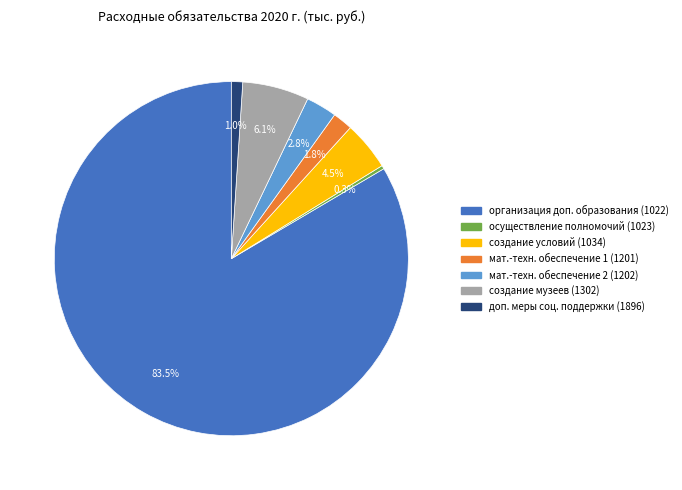

Is there a majority slice in this chart?

Yes